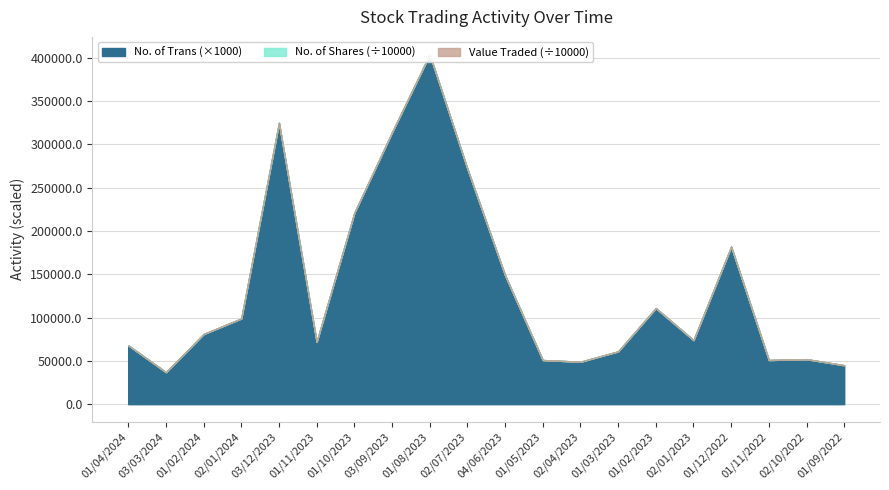

At which label is No. of Trans closest to 220?

01/10/2023